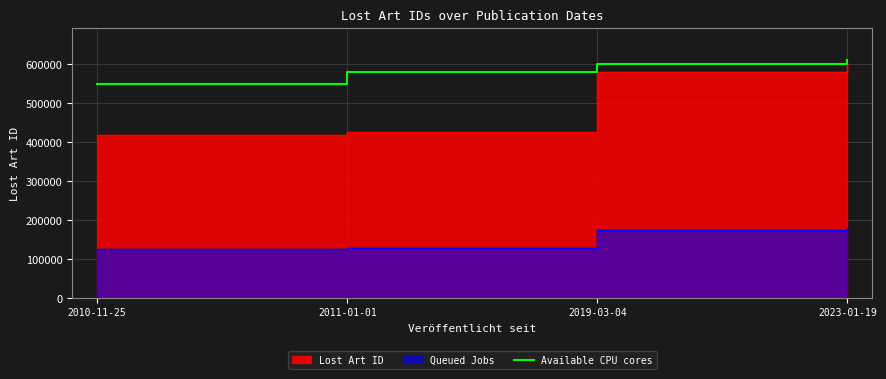

What is the smallest value displayed?

550000